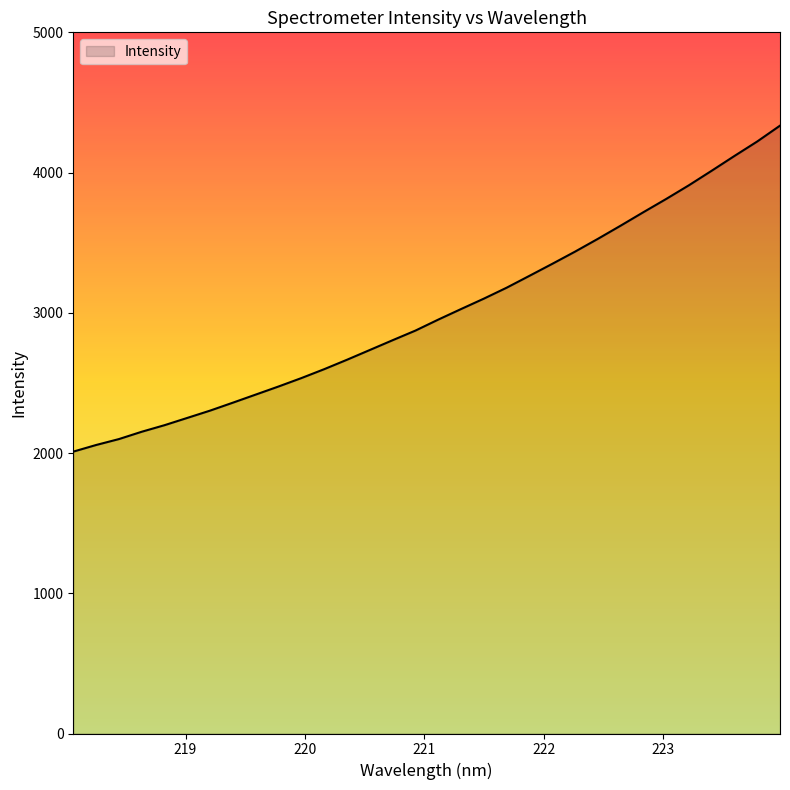

What is the smallest value displayed?

2010.1